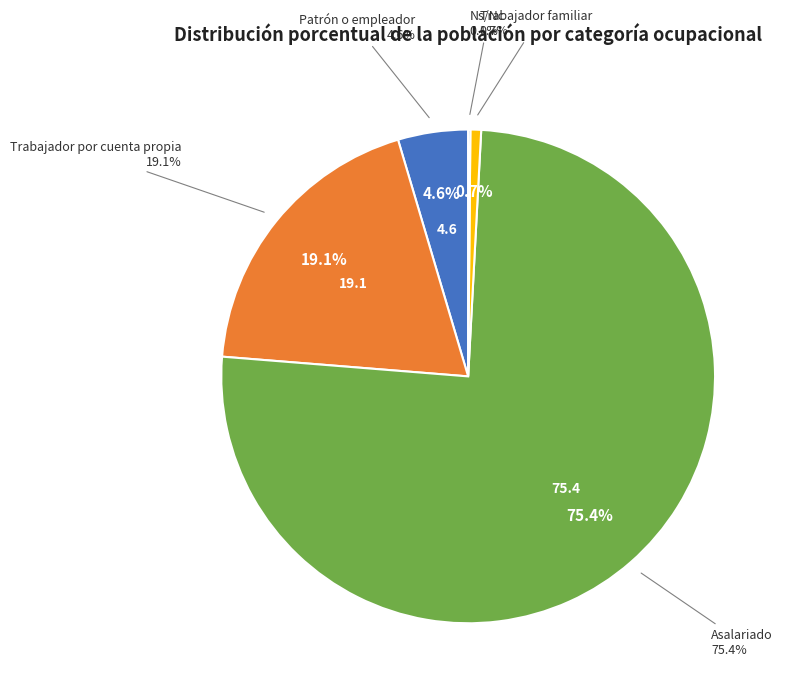

Is Asalariado the majority of the pie?

Yes